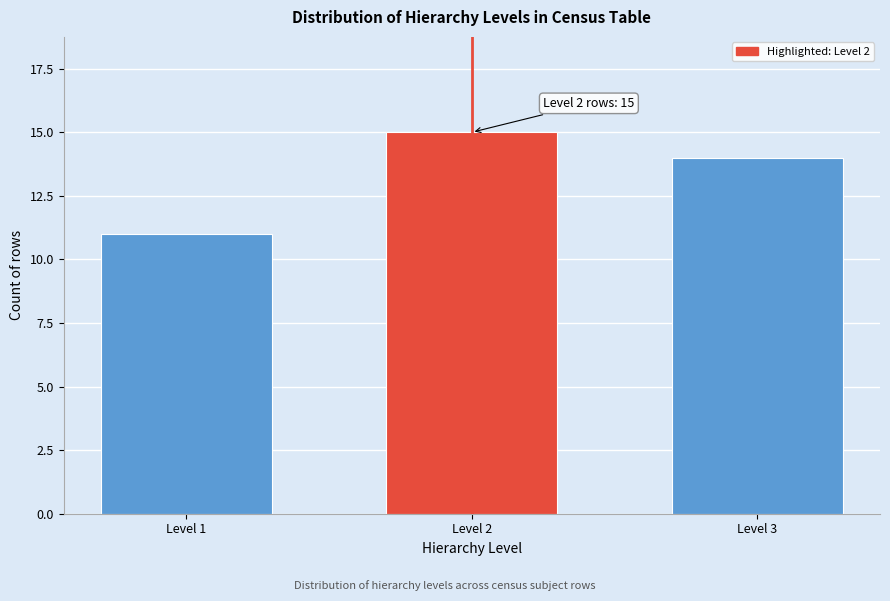

Reading right to left, list all the values displayed in this chart.

Level 3=14	Level 2=15	Level 1=11